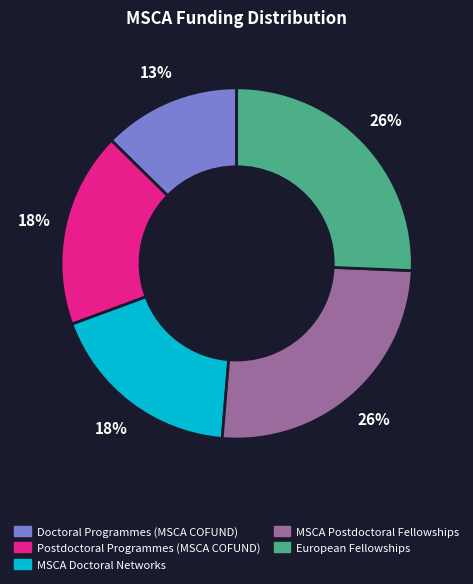

Count the number of slices in the pie.

5